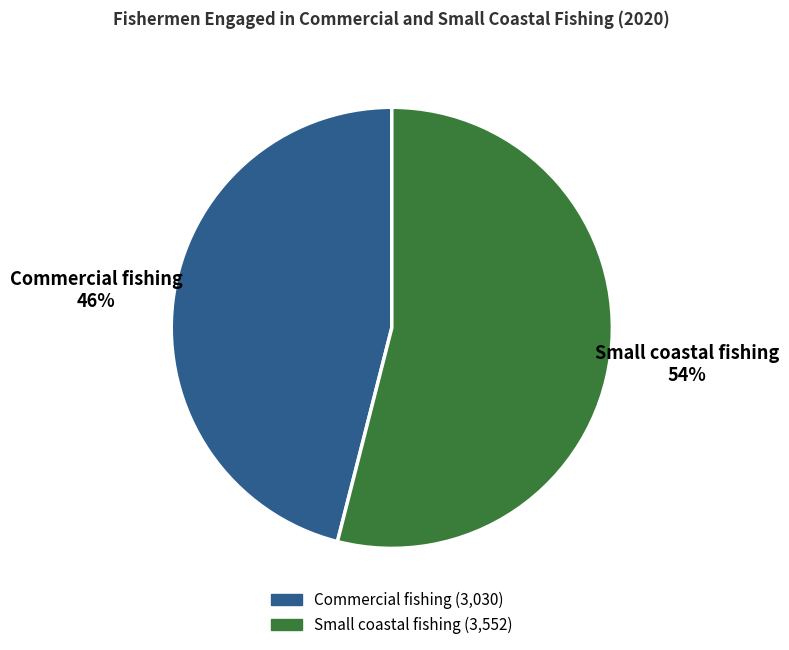

The Small coastal fishing slice represents 40% of the pie. True or false?

False